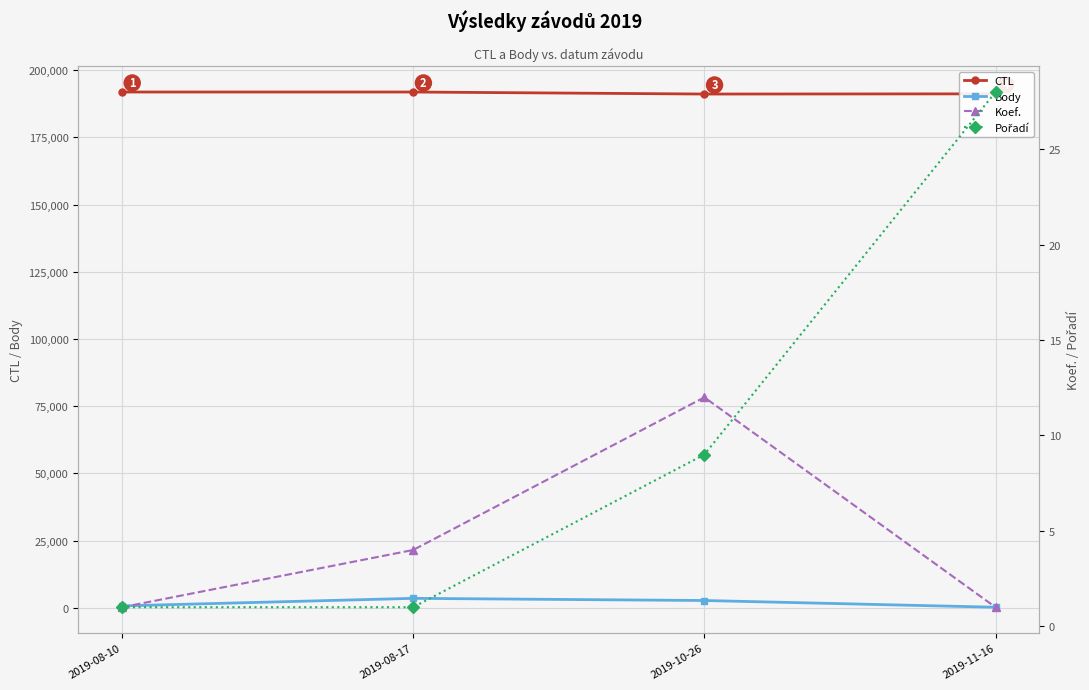

In Koef., how many points are higher than both neighbors (excluding endpoints)?

1